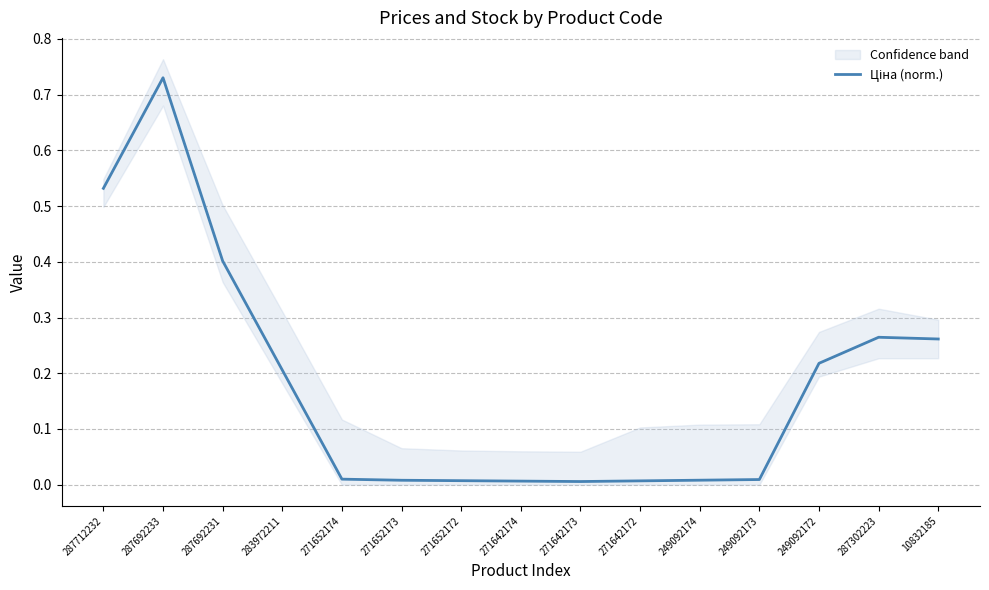

How many lines are shown in the chart?

1